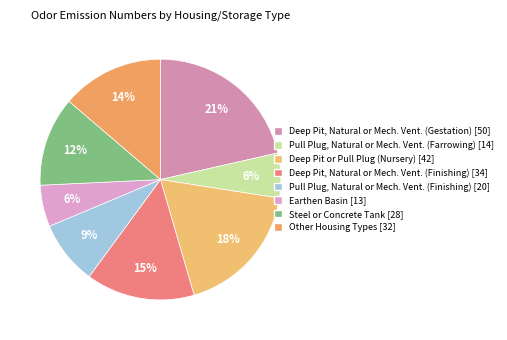

How many segments does this pie chart have?

8